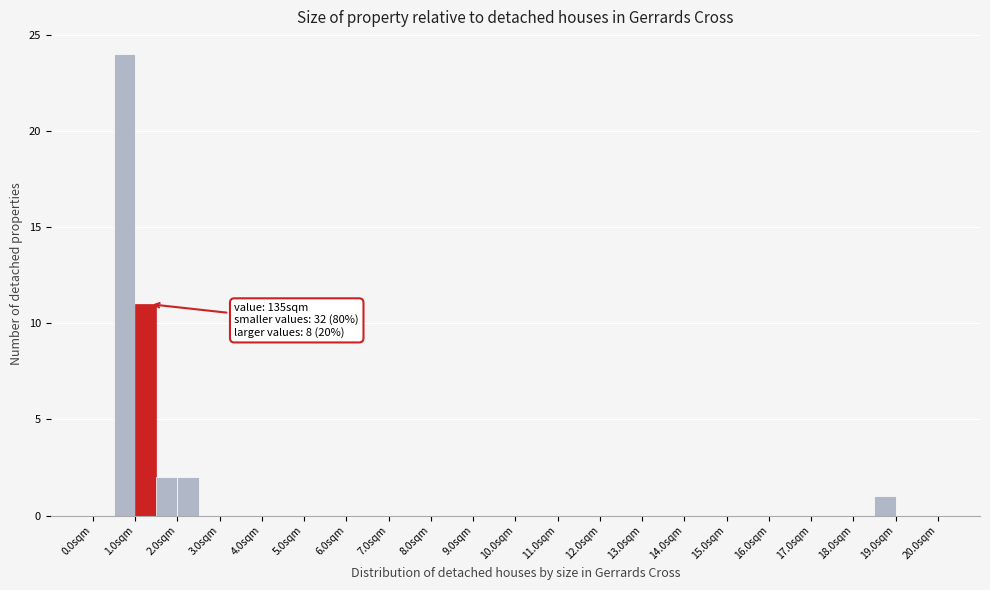

Which range on the x-axis has the tallest bar?

0.5 to 1.0